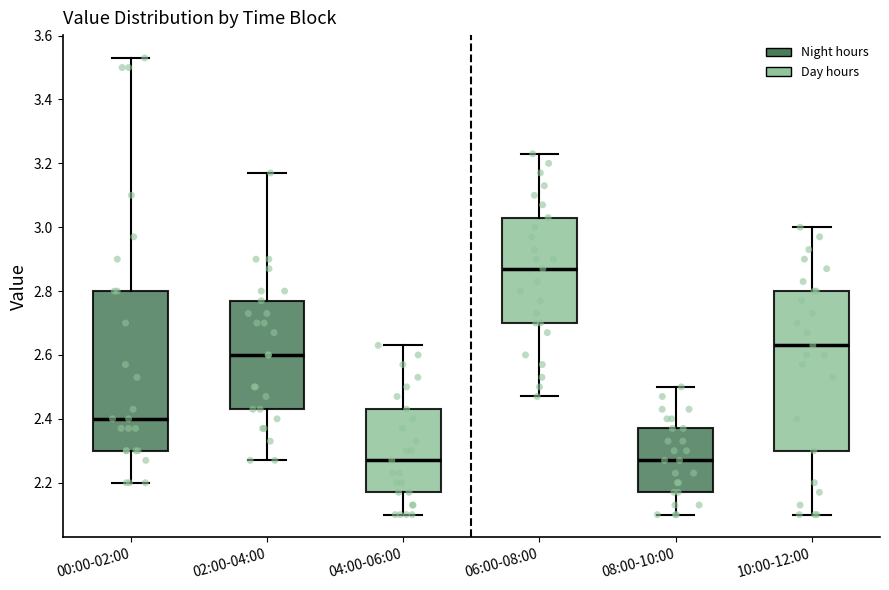

Which box's median line is the highest?

06:00-08:00